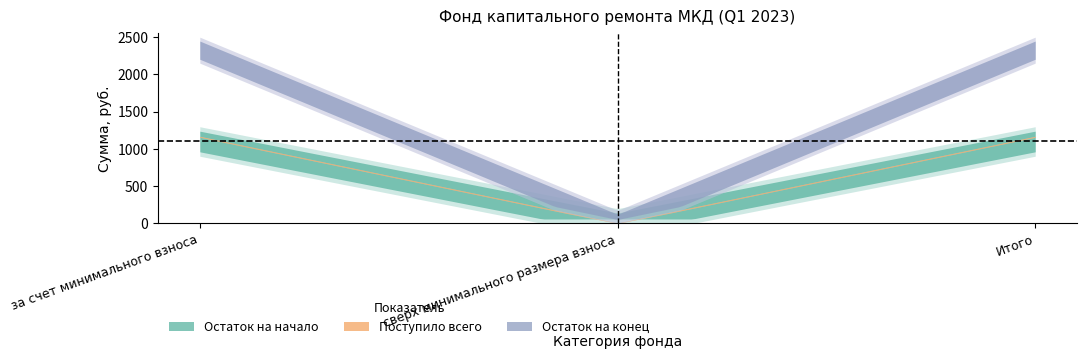

Does the chart display data point markers on the line(s)?

No